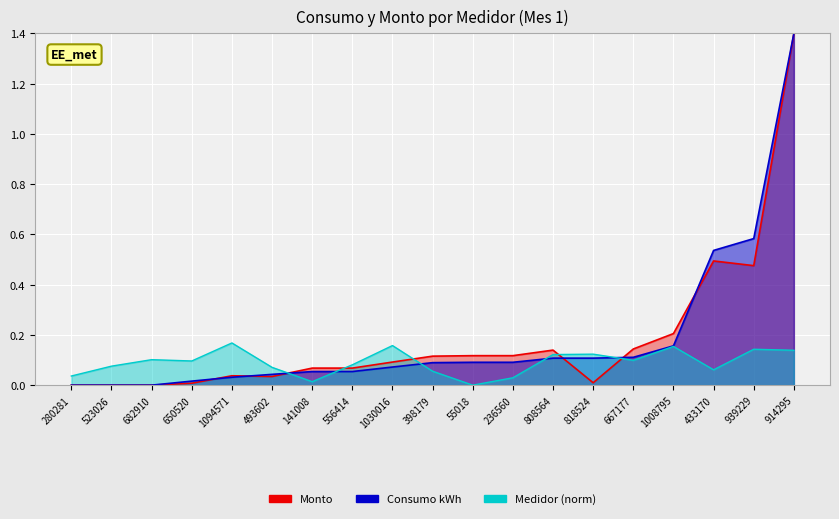

What is the approximate value of Consumo kWh at 1030016?

0.1